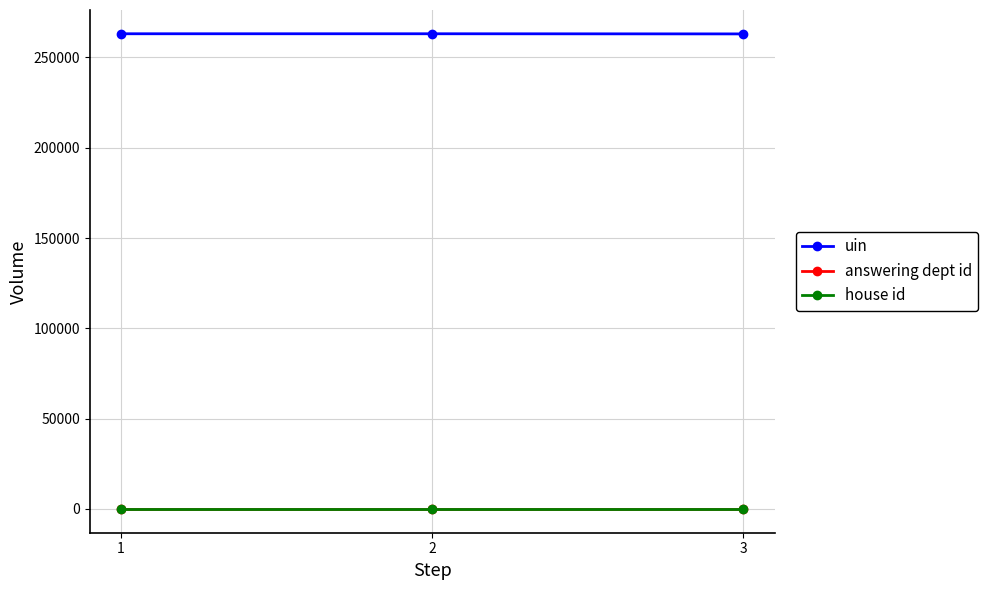

What are all the series names shown in the legend?

uin, answering dept id, house id